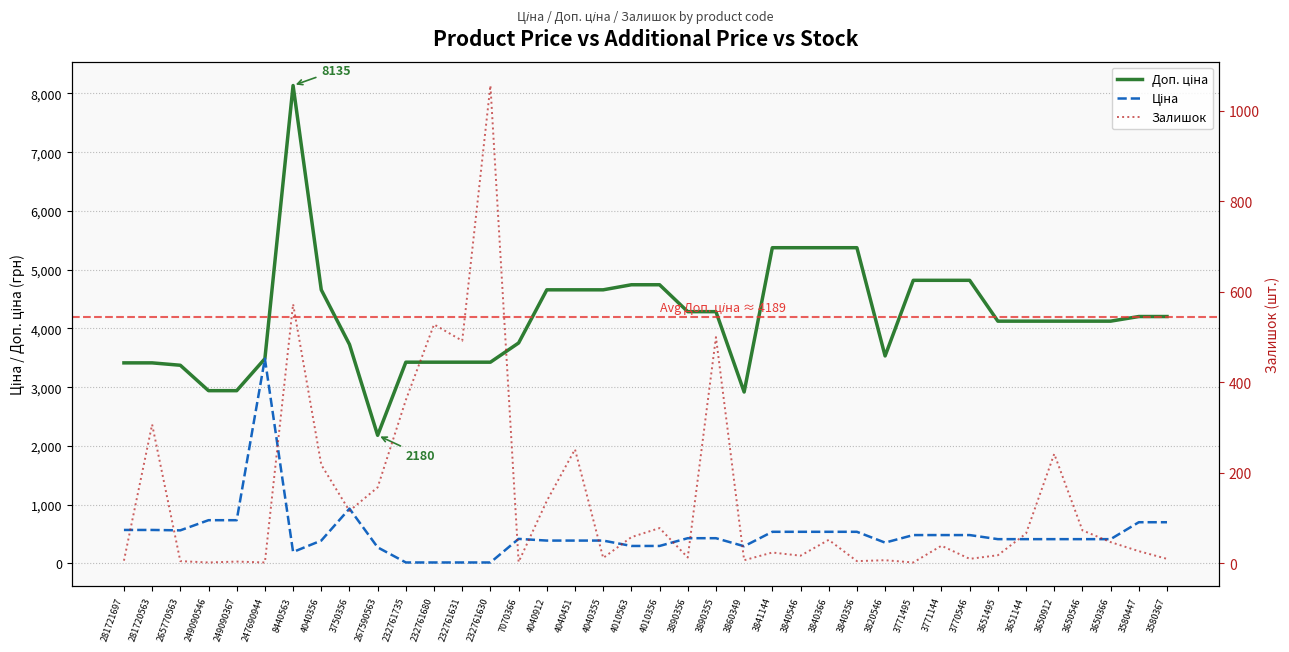

Count the number of categories in the chart.

38